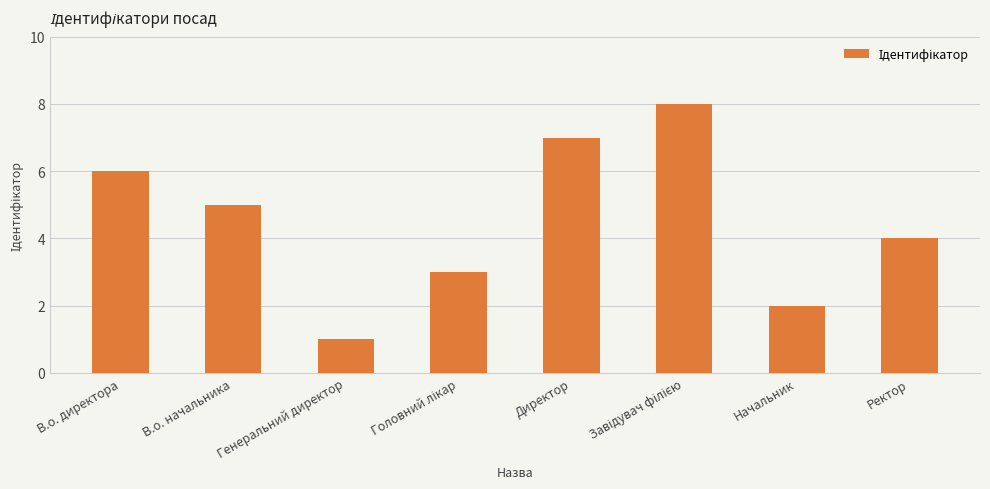

Approximately how many times larger is the value at В.о. директора compared to Генеральний директор?

6.0